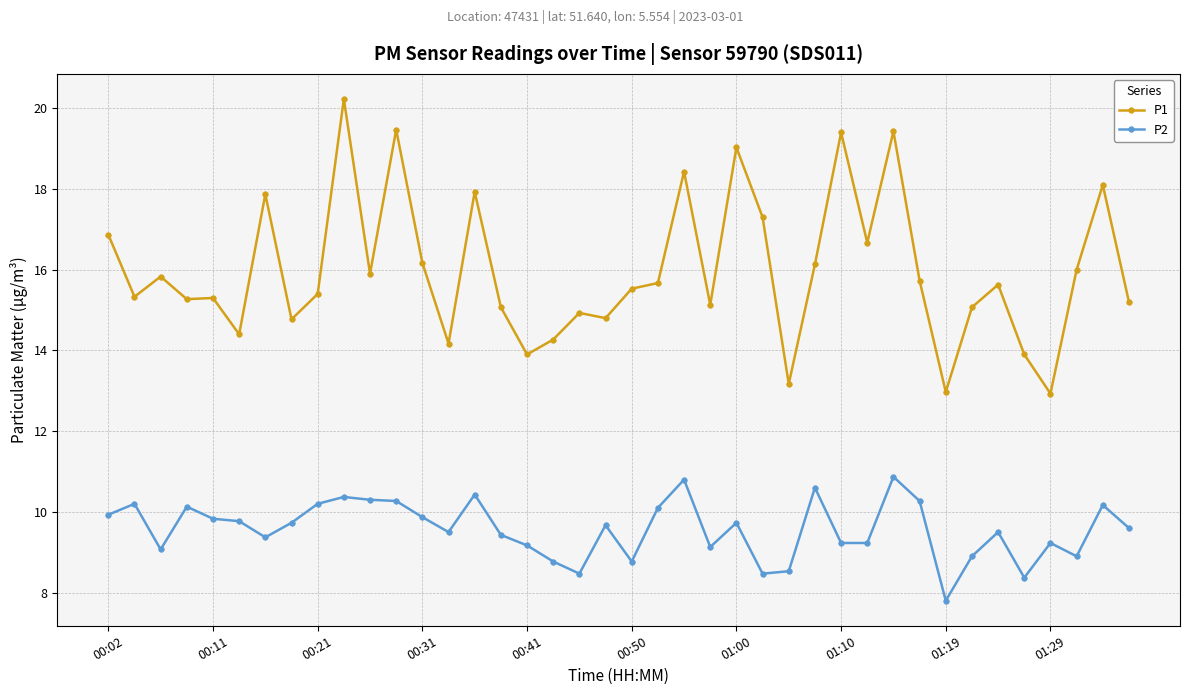

What is the sum of all P1 values?

639.3